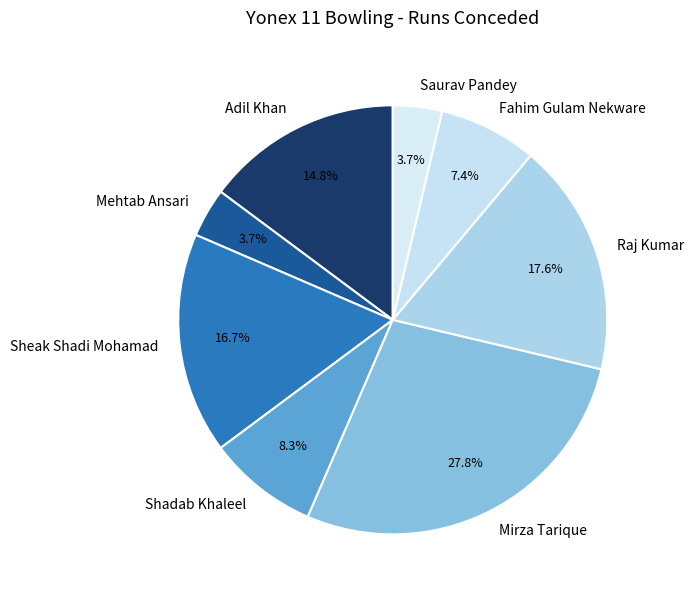

Which slice is the largest?

Mirza Tarique